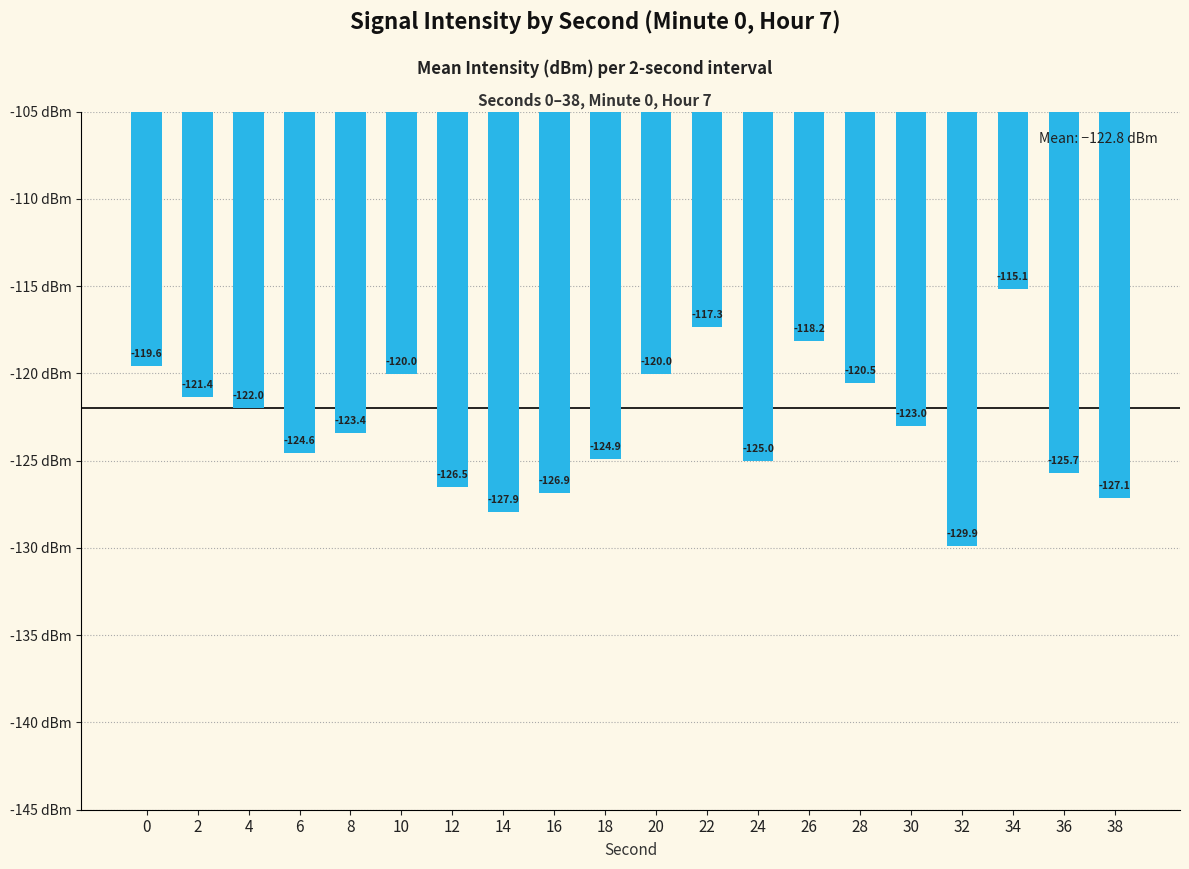

What is the value of the 11th bar from the left?

-120.0